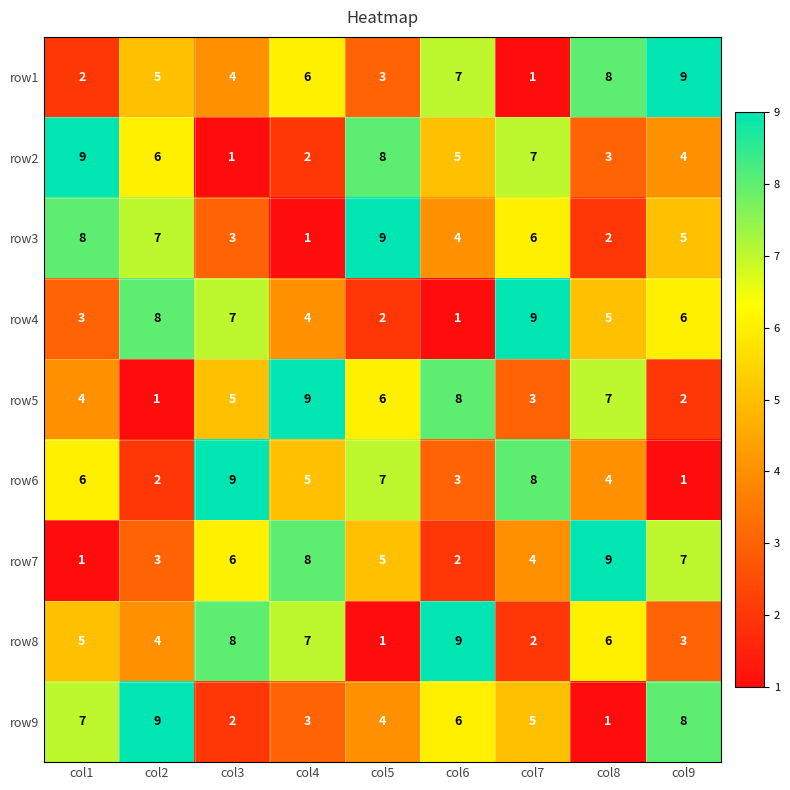

At which label is row6 closest to 5?

col4